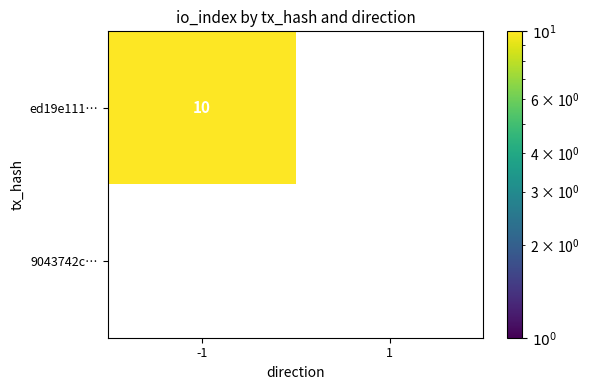

At which label is 9043742cee5bb65415bd1c068b560c5dcc79a21 closest to 0?

-1